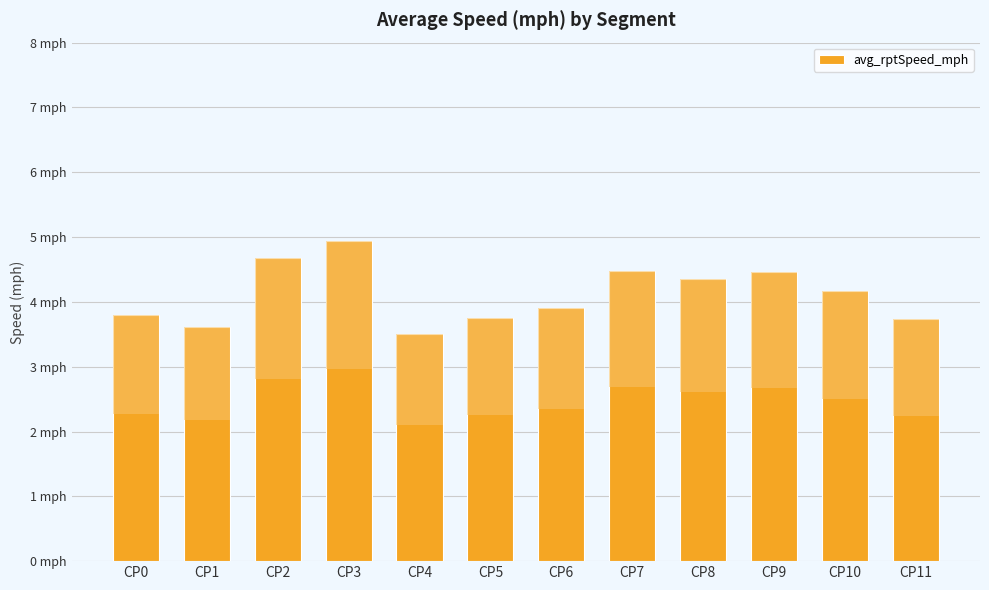

Where does the data first go above 4?

CP2